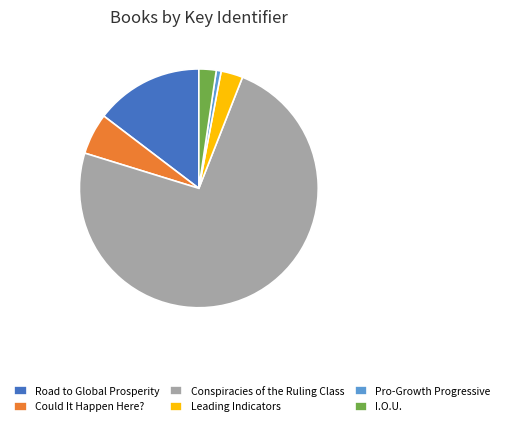

Rank the categories by value from lowest to highest.

Pro-Growth Progressive, I.O.U., Leading Indicators, Could It Happen Here?, Road to Global Prosperity, Conspiracies of the Ruling Class